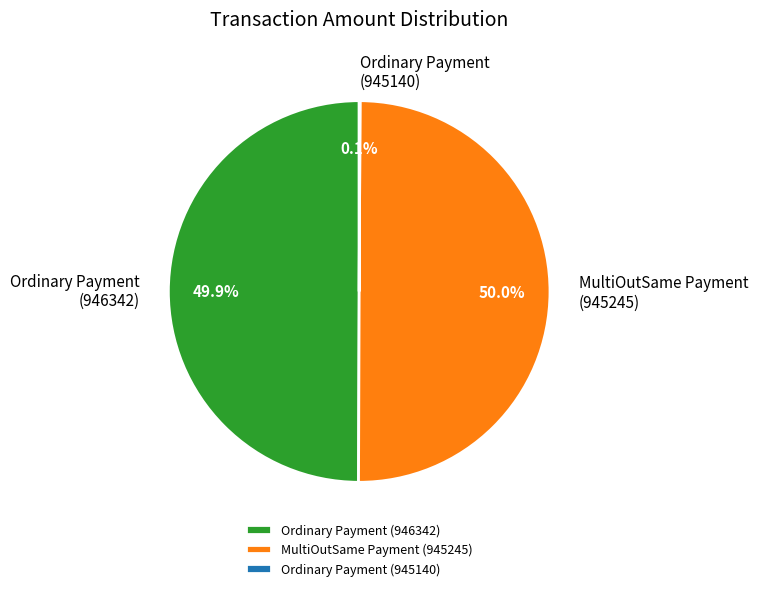

To the nearest percent, what is the average slice percentage?

33%